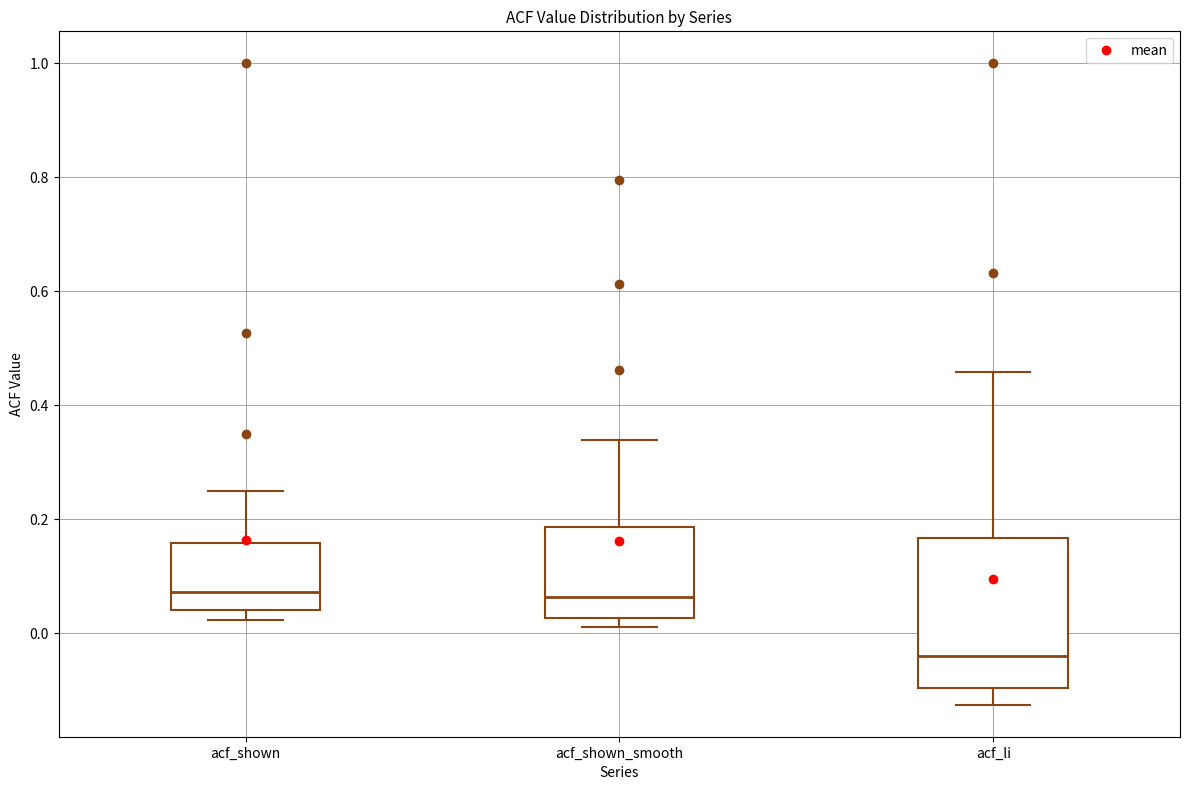

Reading left to right, transcribe this box plot: for each box, give where its median line is, the range the box spans, and where its two whiskers end, as read against the y-axis. The values are not printed on the chart, so give them approximately, as read against the axis.

acf_shown: median 0.08, box 0.04 to 0.16, whiskers 0.02 to 0.24
acf_shown_smooth: median 0.06, box 0.02 to 0.18, whiskers 0.02 (just below the box's lower edge) to 0.34
acf_li: median -0.04, box -0.10 to 0.16, whiskers -0.12 to 0.46